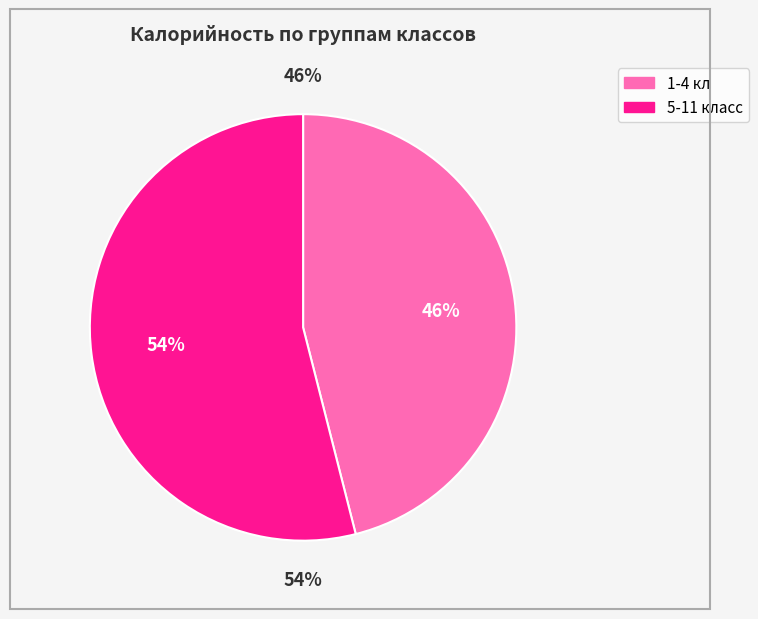

How many slices are in this pie chart?

2